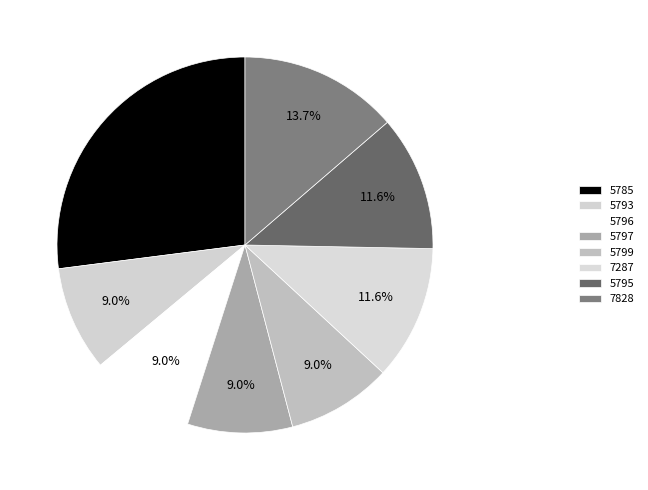

What is the largest slice in the pie chart?

5785